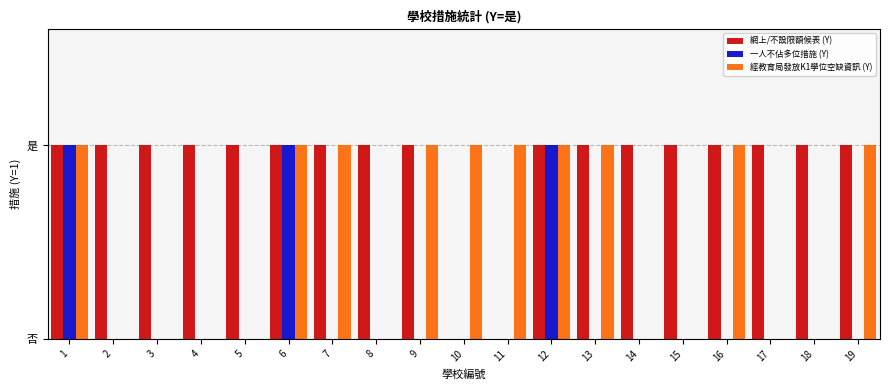

What are all the series names shown in the legend?

網上/不設限額候表 (Y), 一人不佔多位措施 (Y), 經教育局發放K1學位空缺資訊 (Y)